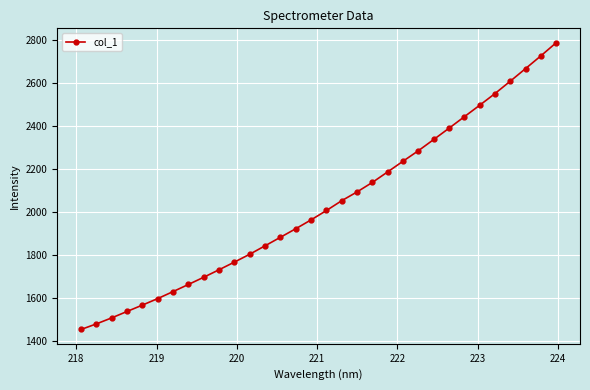

What is the average value?

2032.3